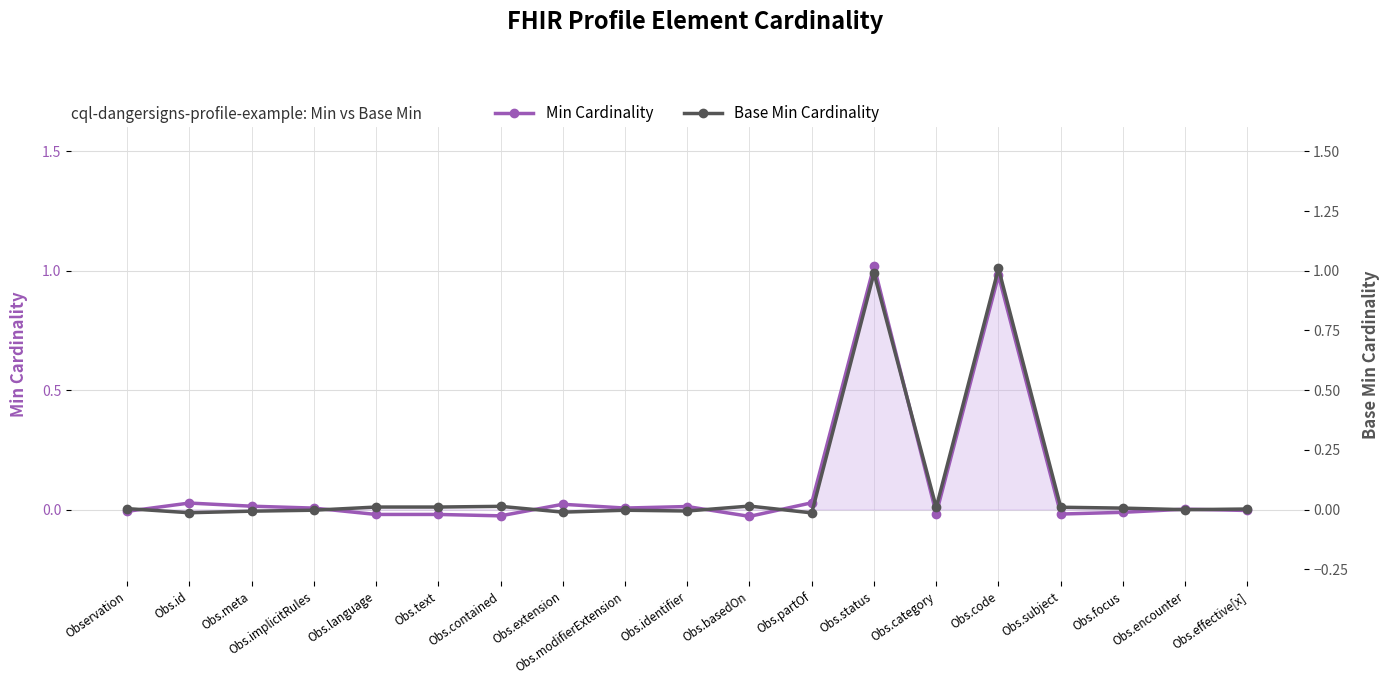

True or false: Base Min Cardinality has more than 1 points higher than both neighbors.

True